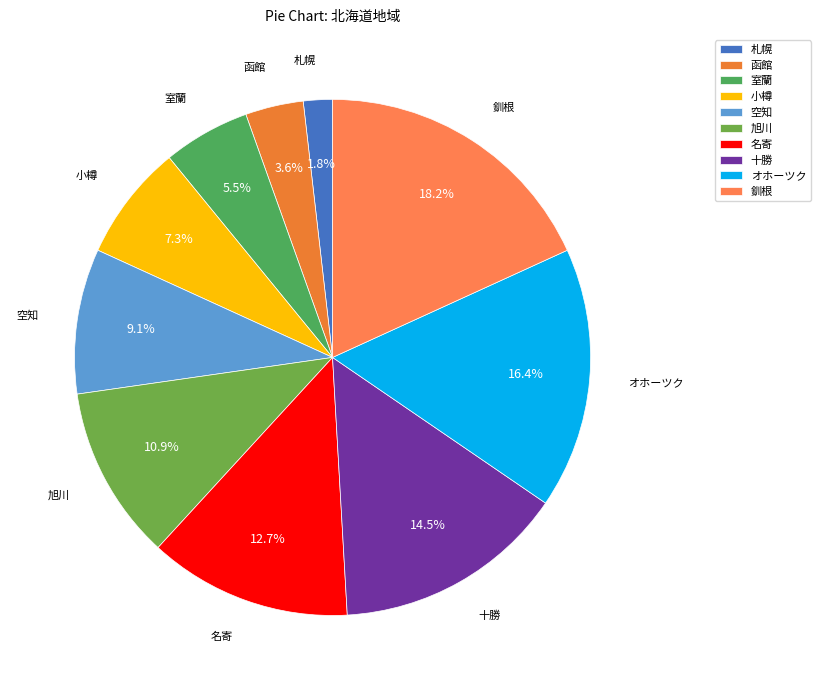

What is the smallest slice in the pie chart?

札幌